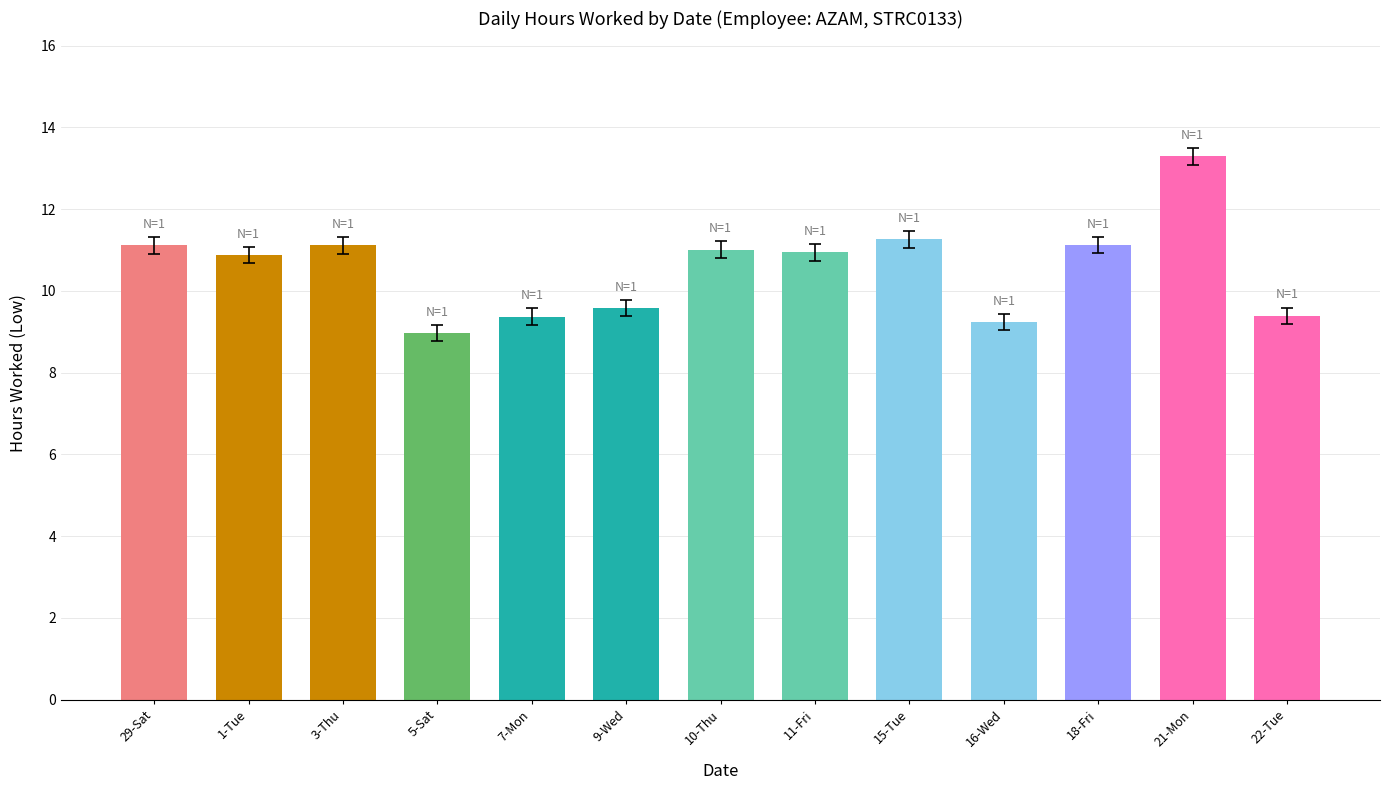

How many data points are less than 10?

5